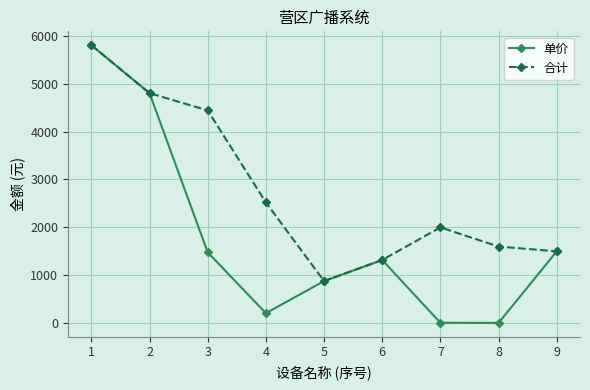

True or false: 单价 has more than 1 interior local peaks.

False